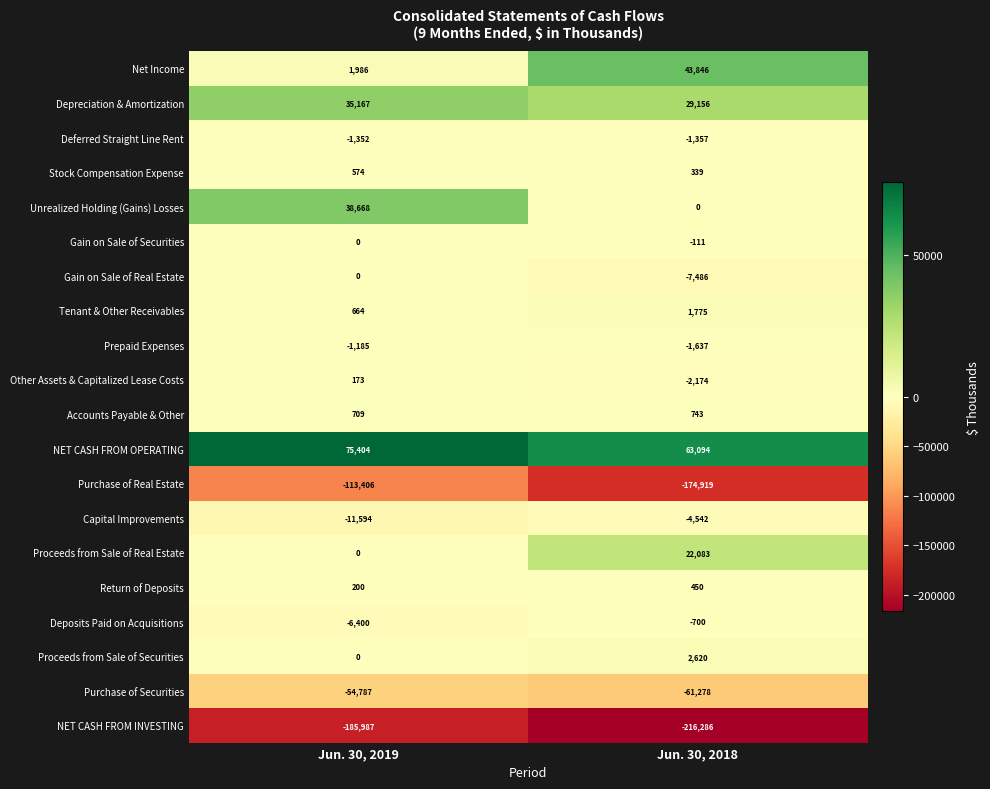

What is the minimum value shown in the chart?

-216286